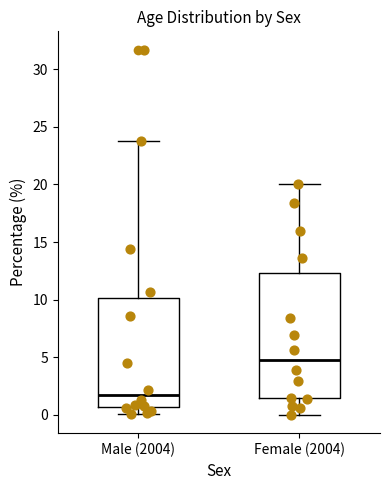

Where does the upper whisker of the box for Male (2004) end on the y-axis? The values are not printed on the chart, so give them approximately, as read against the axis.

24.0